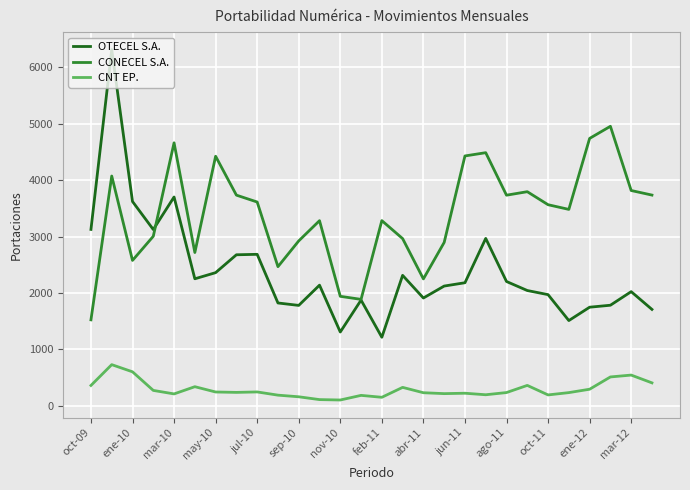

Which series has the largest total across all categories?

CONECEL S.A.